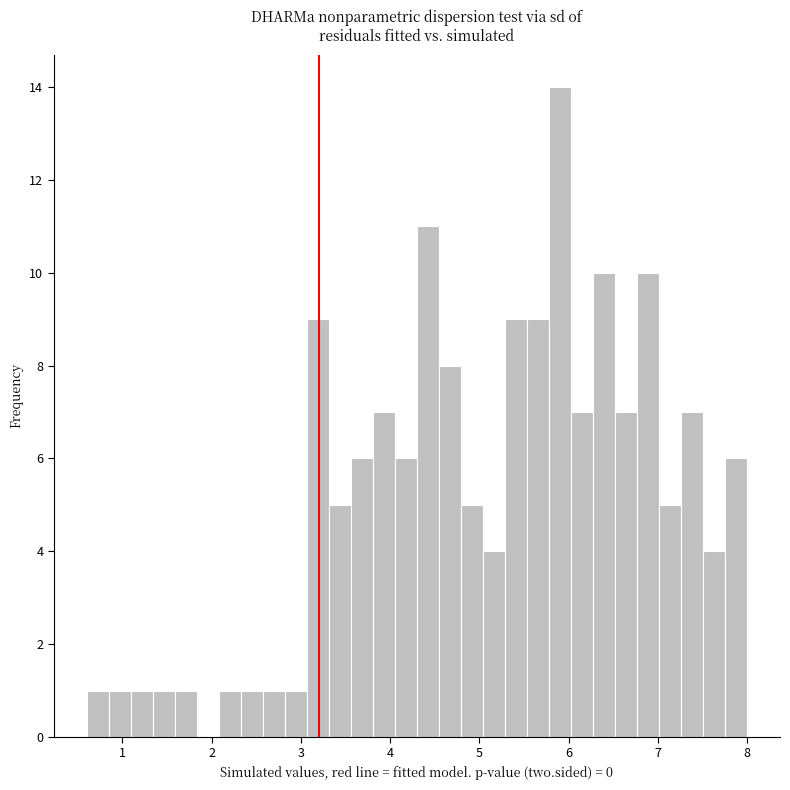

Around what value on the x-axis is the tallest bar? Give the approximate position of its centre, as read against the axis.

5.9